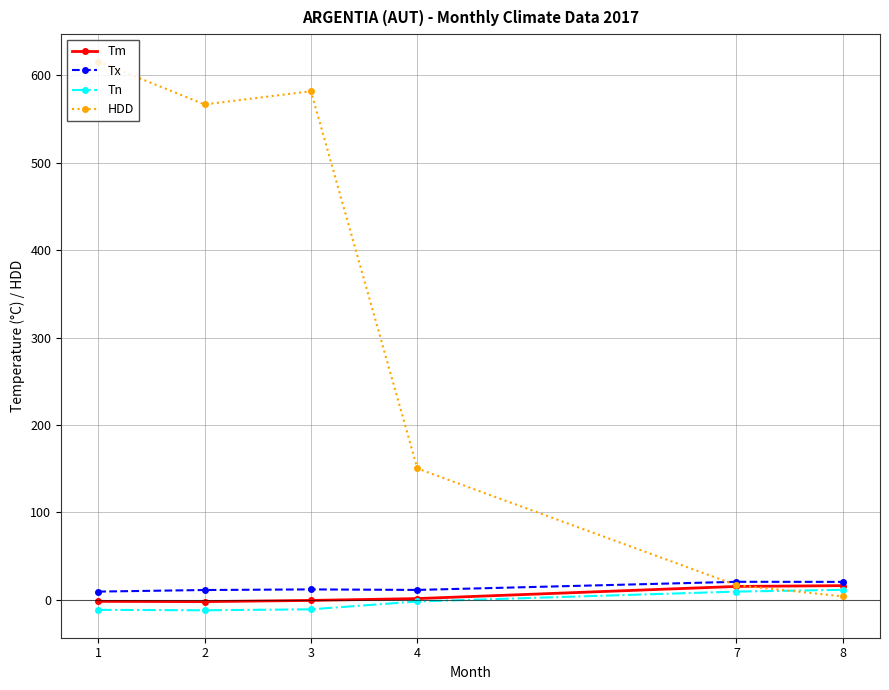

Rank the series at 1 from lowest to highest value.

Tn, Tm, Tx, HDD